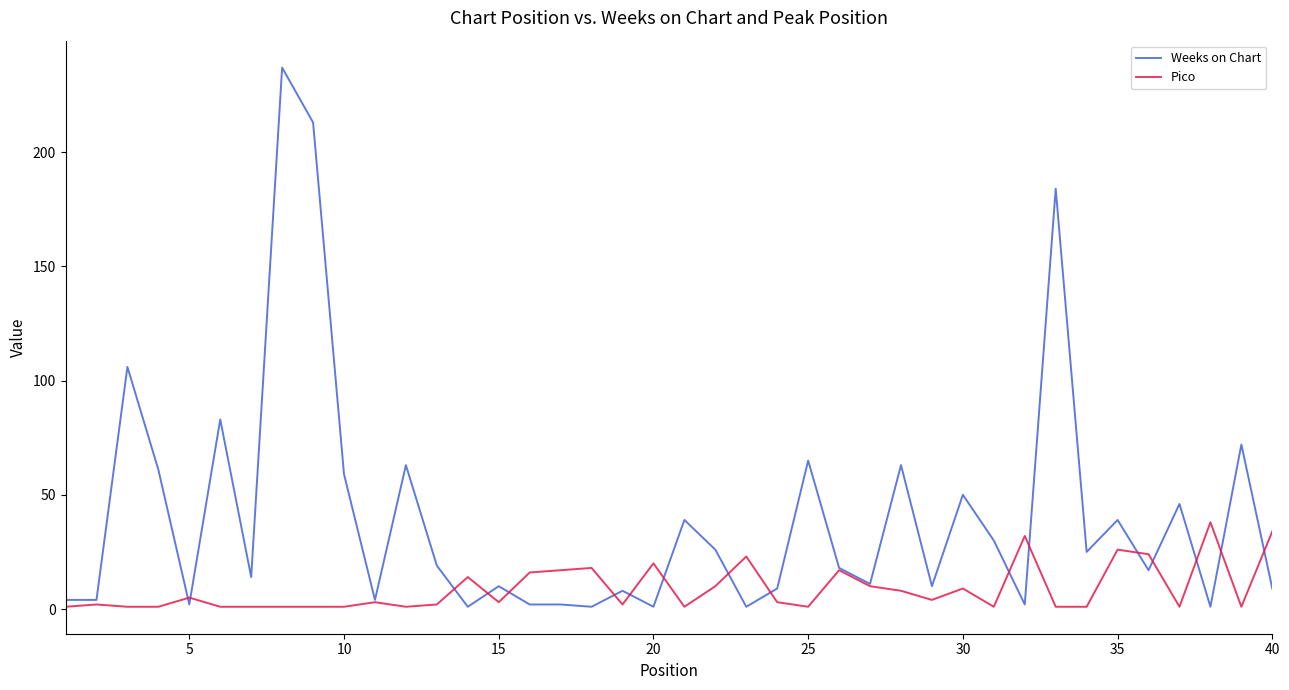

Which series has the widest spread of values?

Weeks on Chart